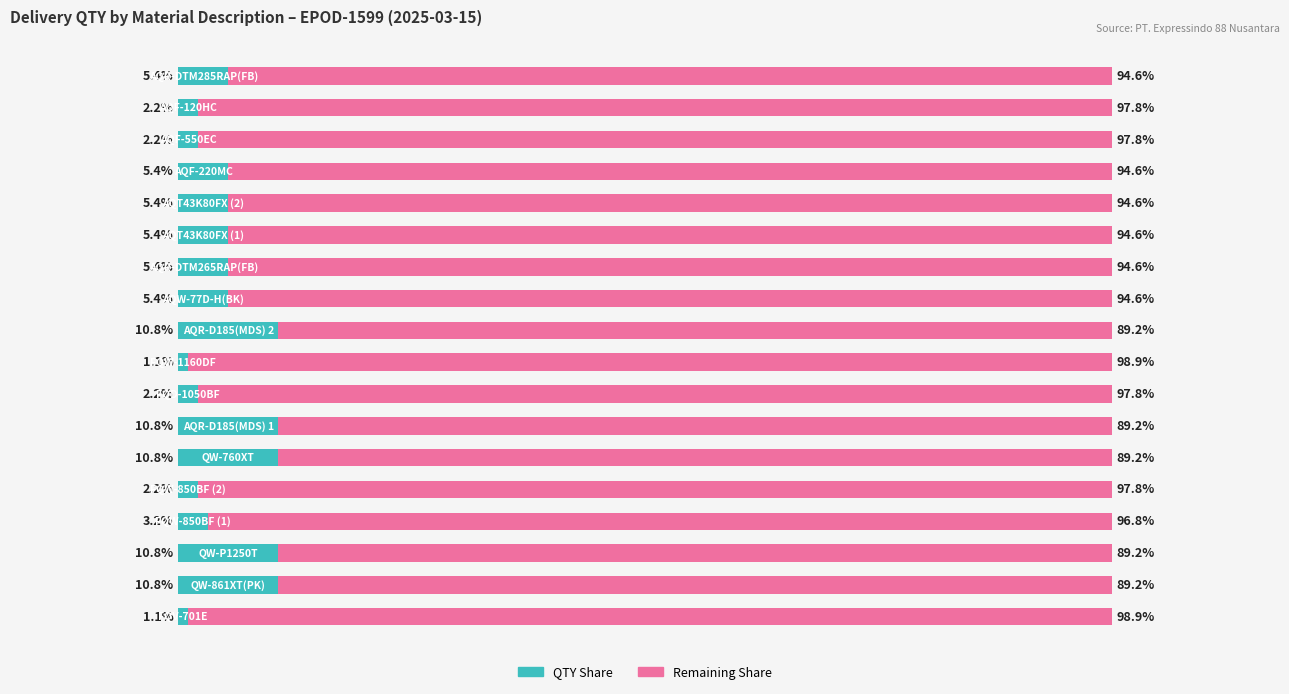

Which series has the largest total across all categories?

Remaining Share